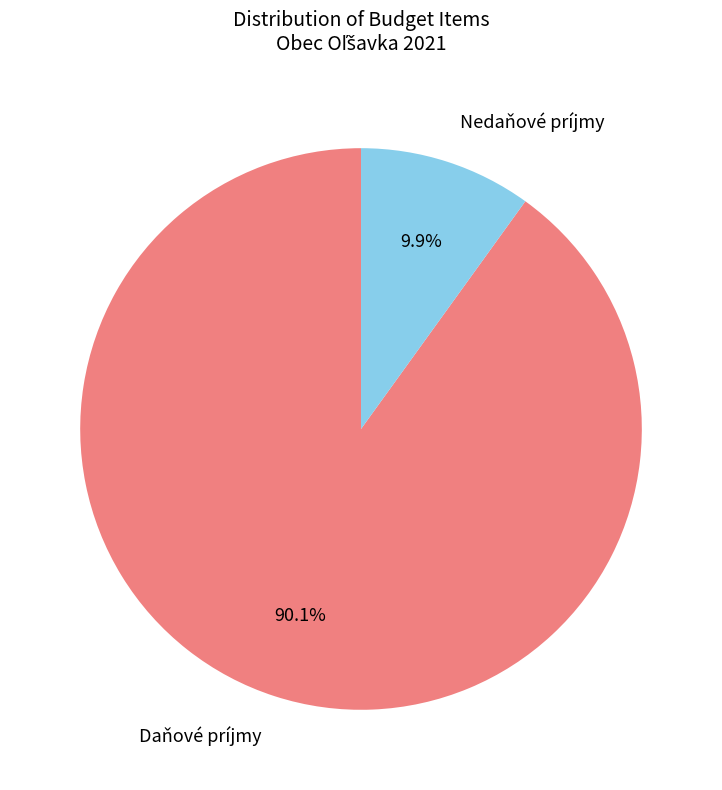

Is there a majority slice in this chart?

Yes